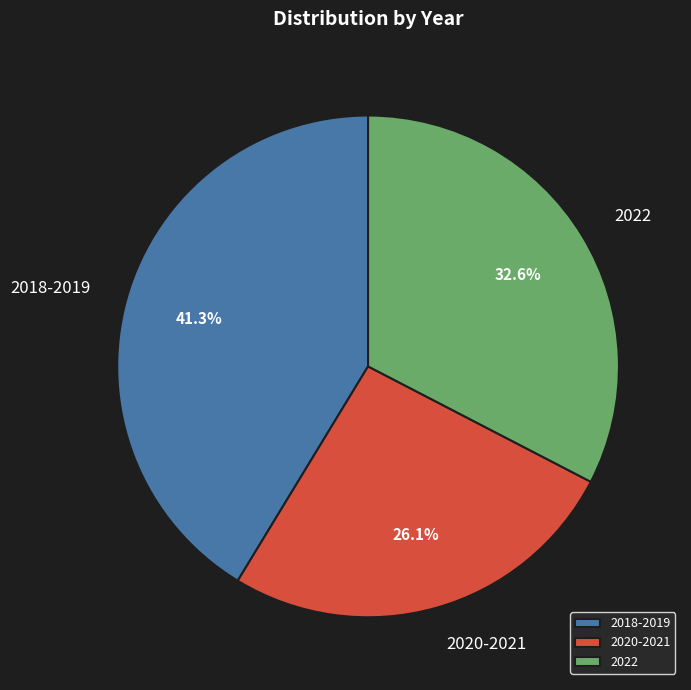

Which has a higher value, 2018-2019 or 2020-2021?

2018-2019